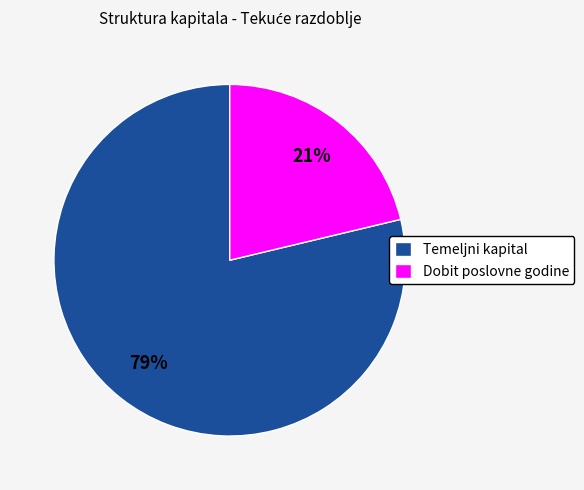

Which slice represents more than half of the pie?

Temeljni kapital